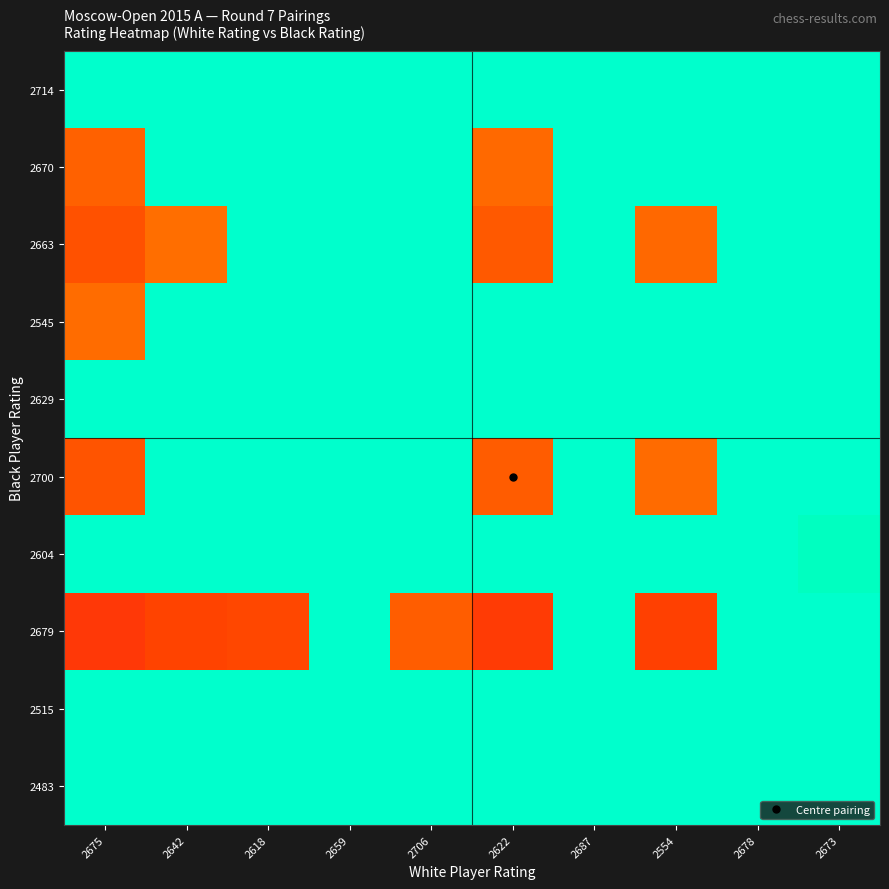

Reading left to right, list all the values displayed in this chart.

2714: 2675=109.0	2642=109.0	2618=109.0	2659=109.0	2706=109.0	2622=109.0	2687=109.0	2554=109.0	2678=109.0	2673=109.0
2670: 2675=97.3	2642=109.0	2618=109.0	2659=109.0	2706=109.0	2622=97.9	2687=109.0	2554=109.0	2678=109.0	2673=109.0
2663: 2675=96.5	2642=98.1	2618=109.0	2659=109.0	2706=109.0	2622=97.0	2687=109.0	2554=97.7	2678=109.0	2673=109.0
2545: 2675=98.0	2642=109.0	2618=109.0	2659=109.0	2706=109.0	2622=109.0	2687=109.0	2554=109.0	2678=109.0	2673=109.0
2629: 2675=109.0	2642=109.0	2618=109.0	2659=109.0	2706=109.0	2622=109.0	2687=109.0	2554=109.0	2678=109.0	2673=109.0
2700: 2675=96.6	2642=109.0	2618=109.0	2659=109.0	2706=109.0	2622=97.1	2687=109.0	2554=97.9	2678=109.0	2673=109.0
2604: 2675=109.0	2642=109.0	2618=109.0	2659=109.0	2706=109.0	2622=109.0	2687=109.0	2554=109.0	2678=109.0	2673=108.2
2679: 2675=94.1	2642=95.7	2618=95.9	2659=109.0	2706=97.1	2622=94.6	2687=109.0	2554=95.3	2678=109.0	2673=109.0
2515: 2675=109.0	2642=109.0	2618=109.0	2659=109.0	2706=109.0	2622=109.0	2687=109.0	2554=109.0	2678=109.0	2673=109.0
2483: 2675=109.0	2642=109.0	2618=109.0	2659=109.0	2706=109.0	2622=109.0	2687=109.0	2554=109.0	2678=109.0	2673=109.0